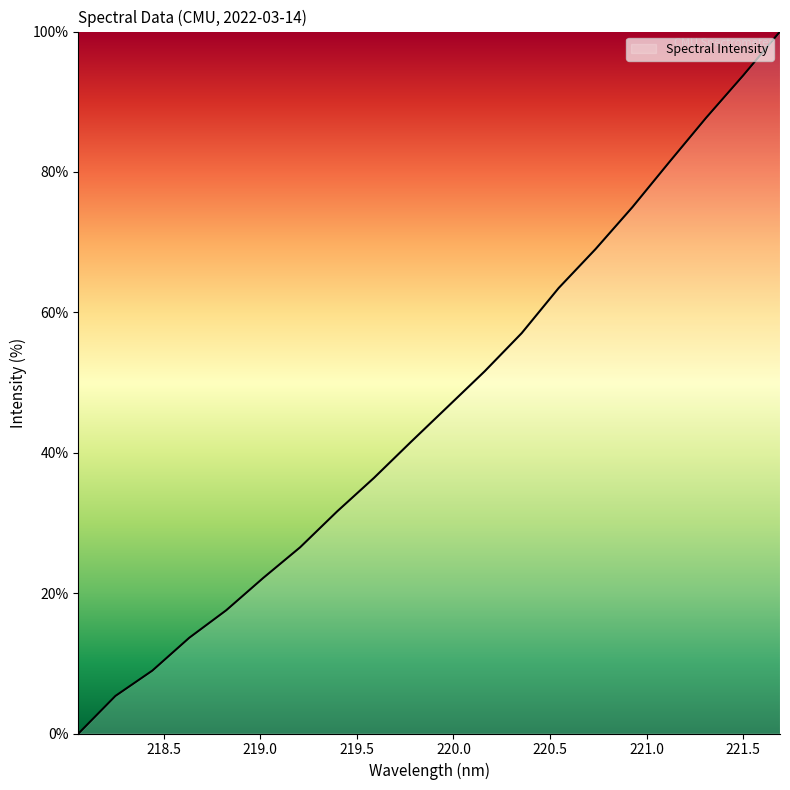

True or false: there are more than 0 points higher than both neighbors.

False